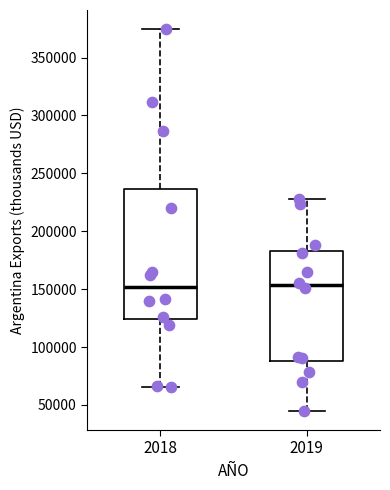

Reading left to right, read every box against the y-axis: the position of its median line, the range the box covers, and the ends of its whiskers. The values are not printed on the chart, so give them approximately, as read against the axis.

2018: median 150000, box 125000 to 235000, whiskers 65000 to 375000
2019: median 155000, box 90000 to 185000, whiskers 45000 to 230000